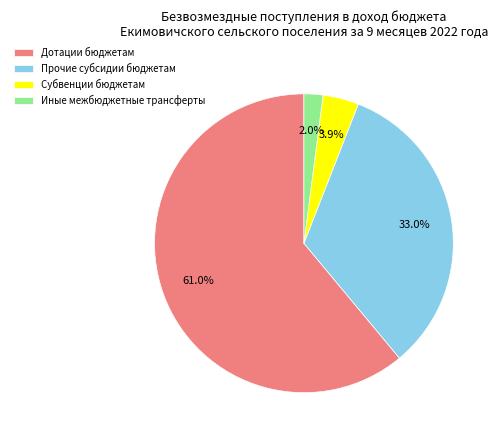

Which slice is the largest?

Дотации бюджетам